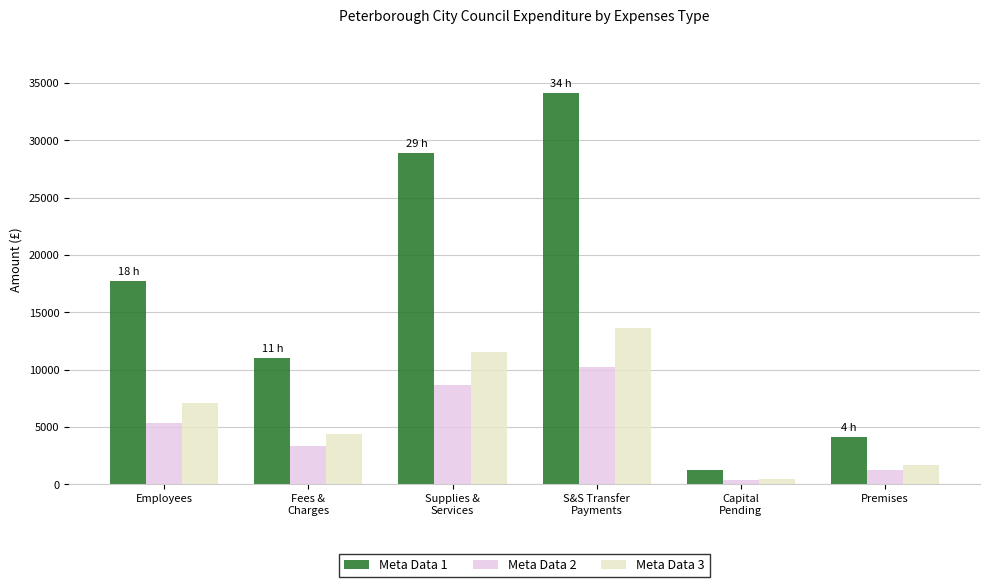

Which series has the largest range (max minus min)?

Meta Data 1